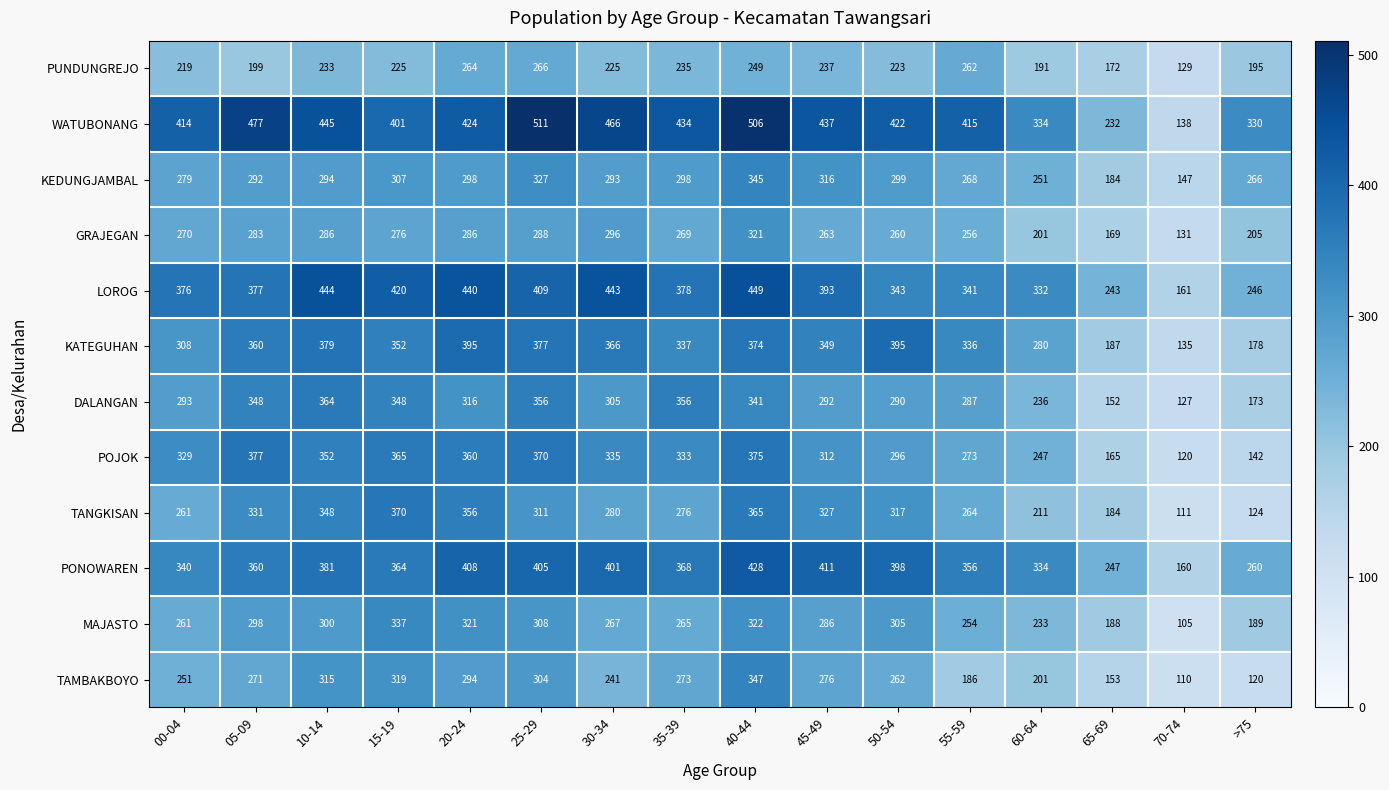

What is the spread (max minus min) of values at >75?

210